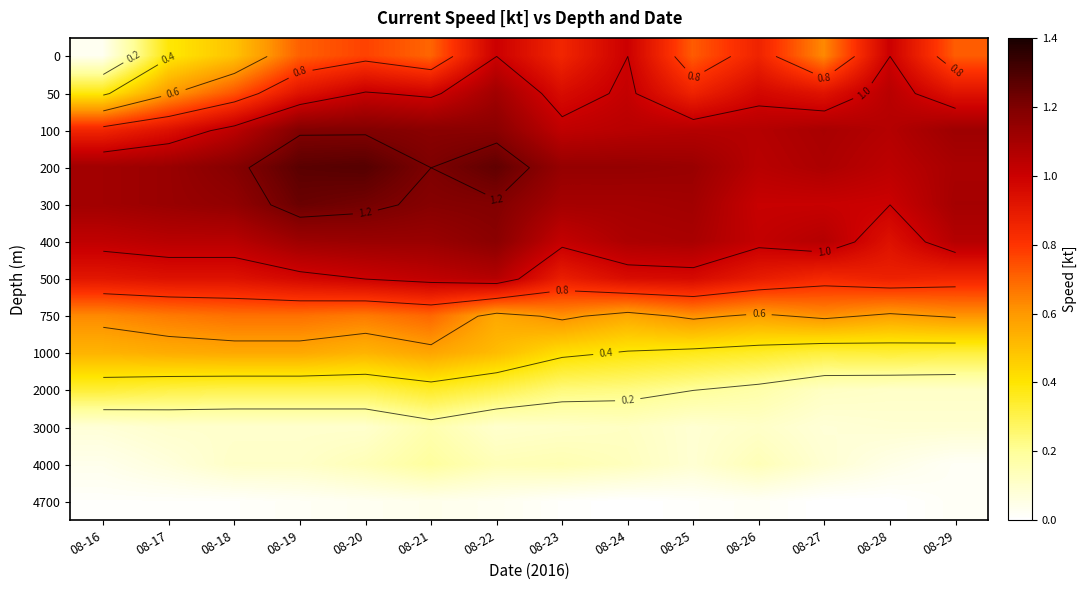

Rank the categories by 3000 value from highest to lowest.

08-21, 08-24, 08-23, 08-26, 08-17, 08-18, 08-19, 08-20, 08-22, 08-25, 08-28, 08-29, 08-16, 08-27